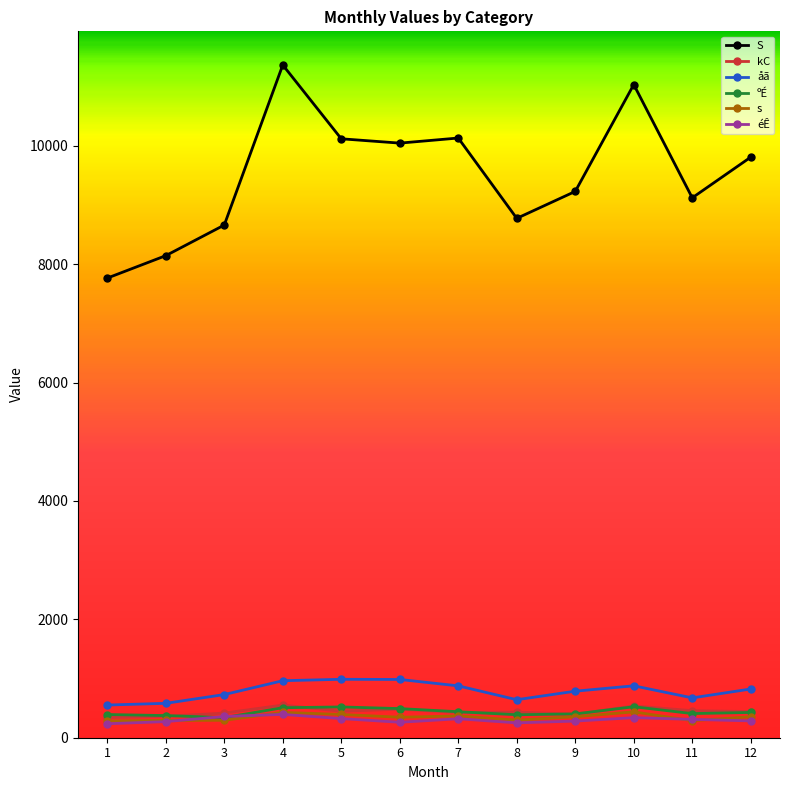

How many values in the åã series are below 823?

6